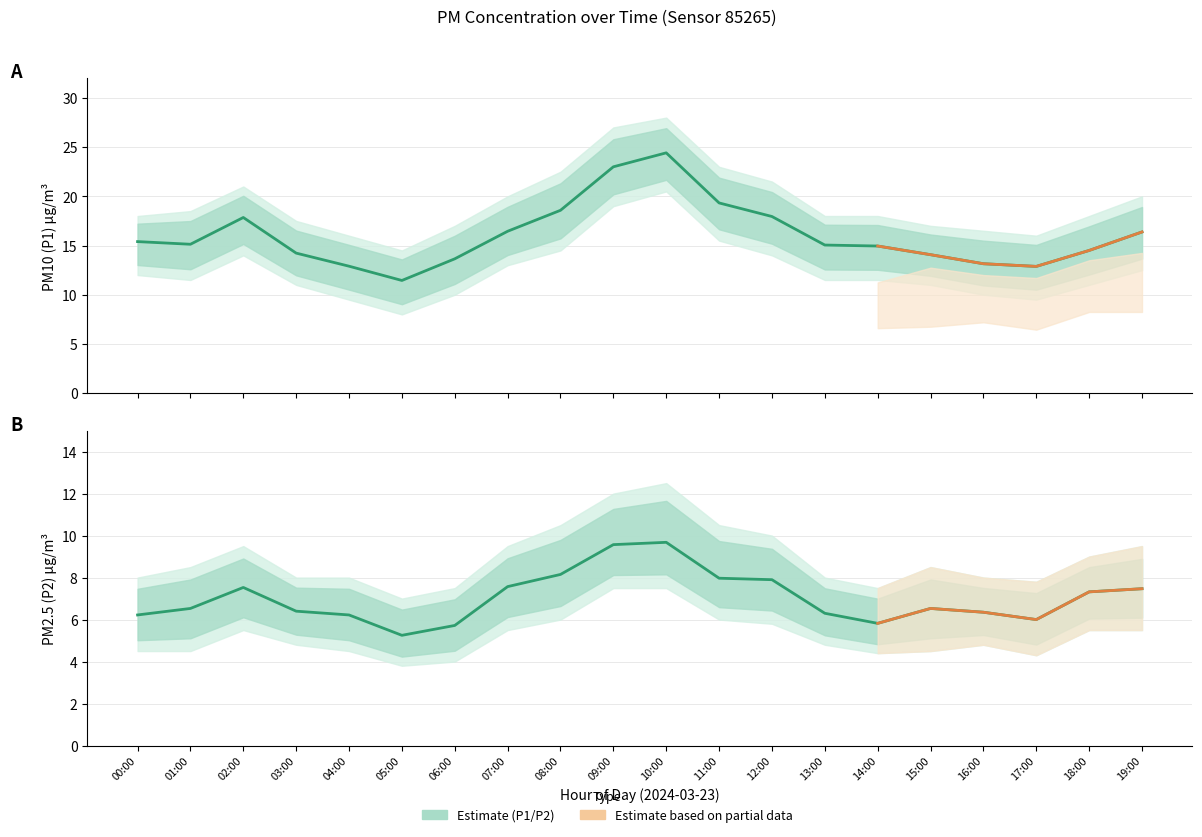

Between 07:00 and 00:00, which is larger?

07:00